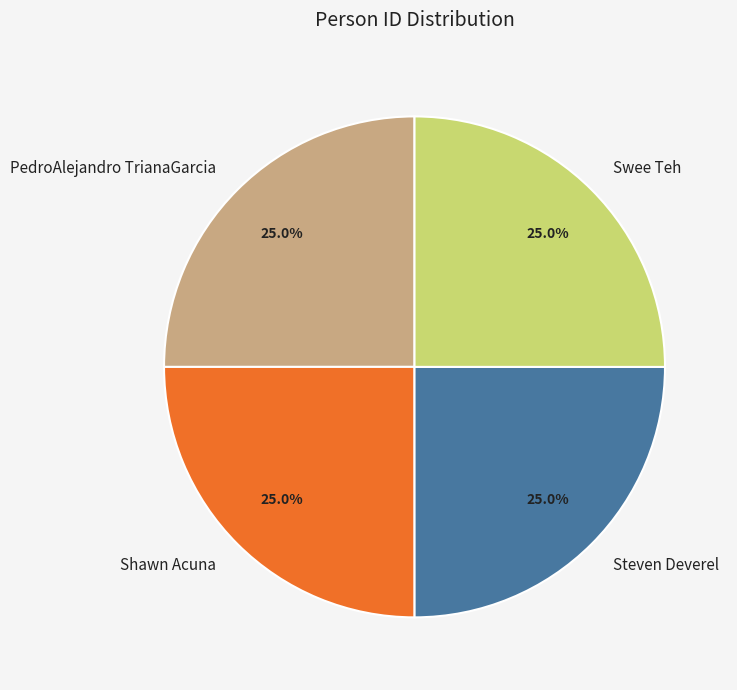

What percentage is NOT represented by Swee Teh?

75.0%